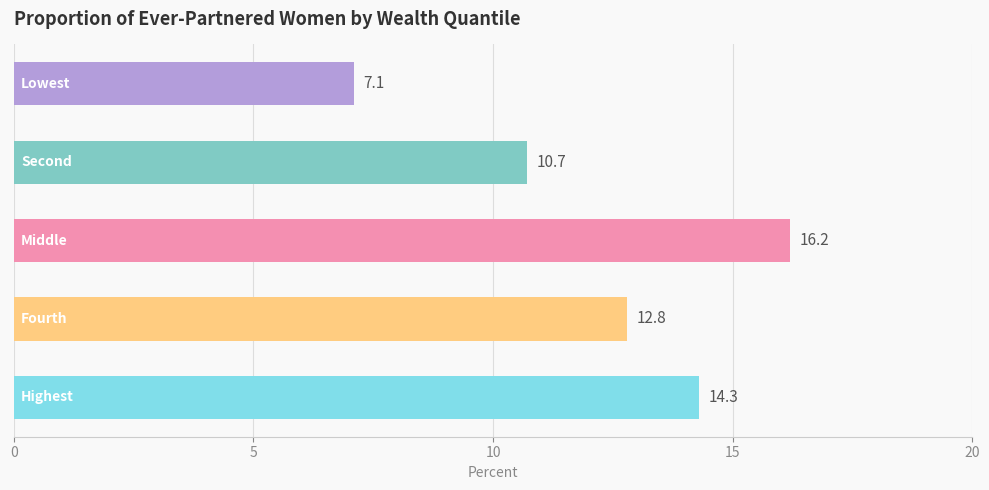

What is the value of the 3rd bar from the top?

16.2